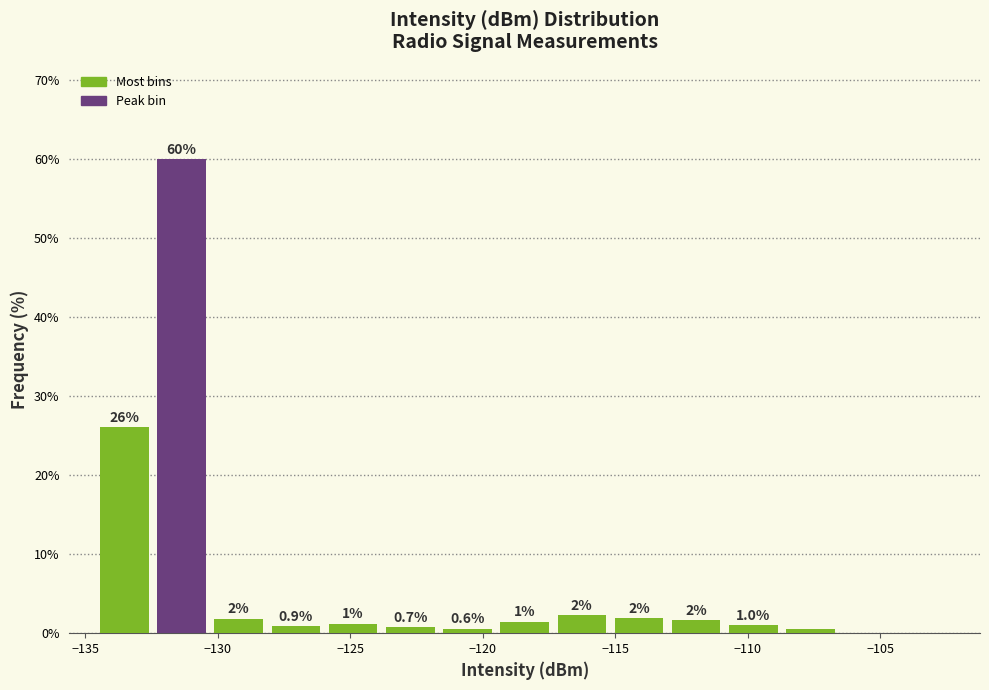

Over which range of the x-axis is the bar tallest?

-132.5 to -130.5